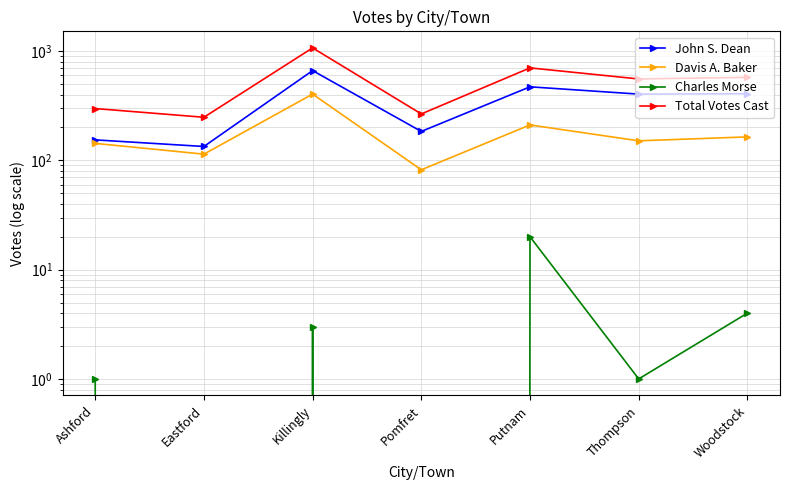

Read the Charles Morse value at Woodstock, to the nearest 5.

5